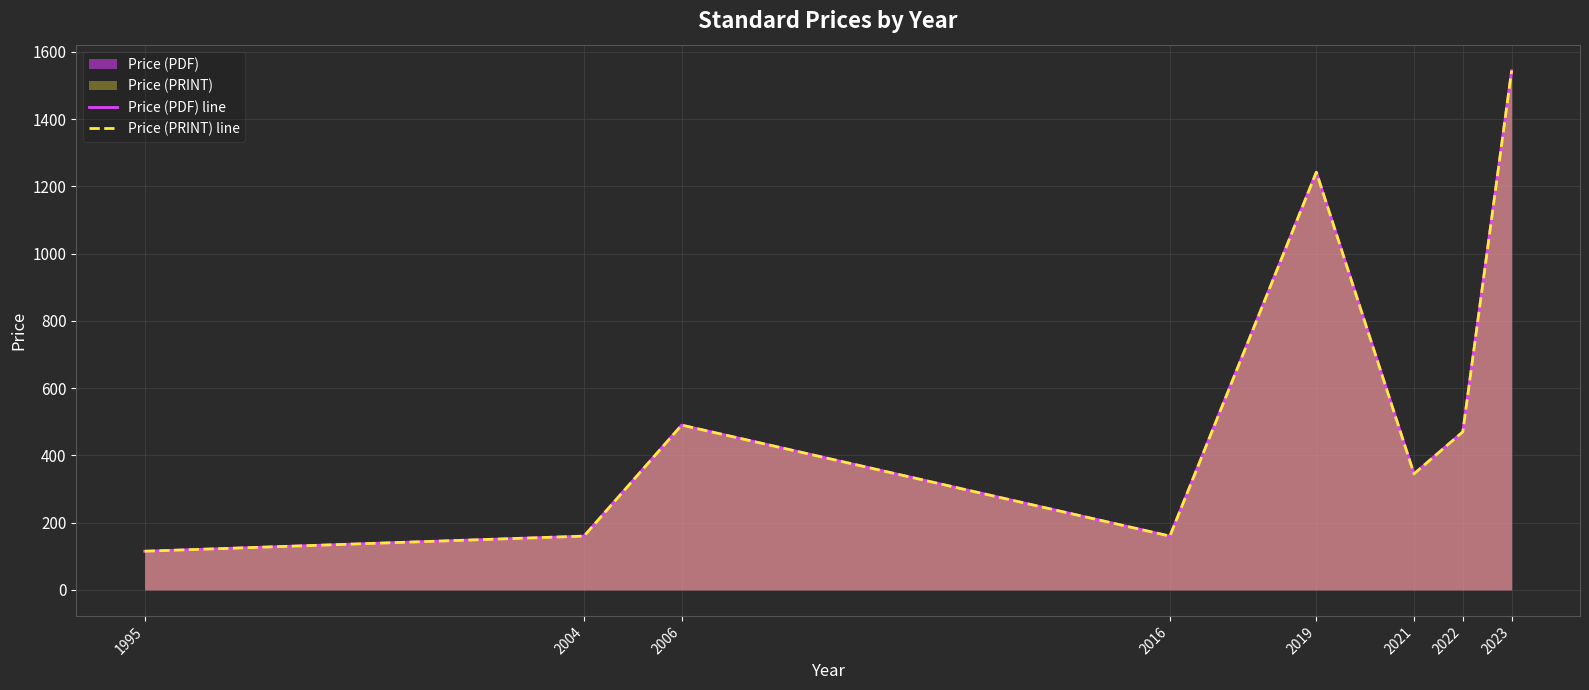

List the labels in order of Price (PRINT) line value, smallest first.

1995, 2004, 2016, 2021, 2022, 2006, 2019, 2023